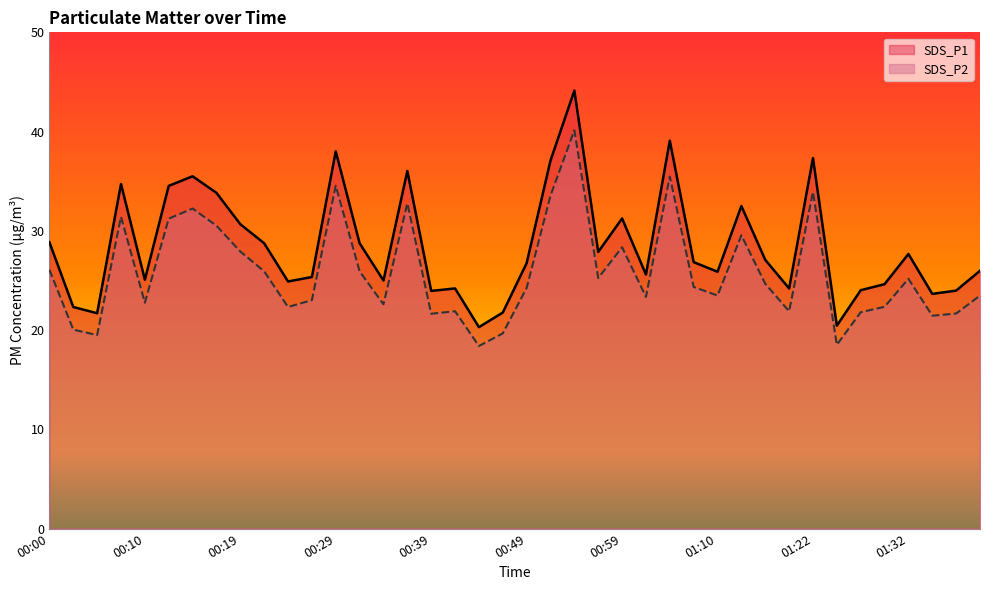

Which category has the lowest value across all series?

00:44